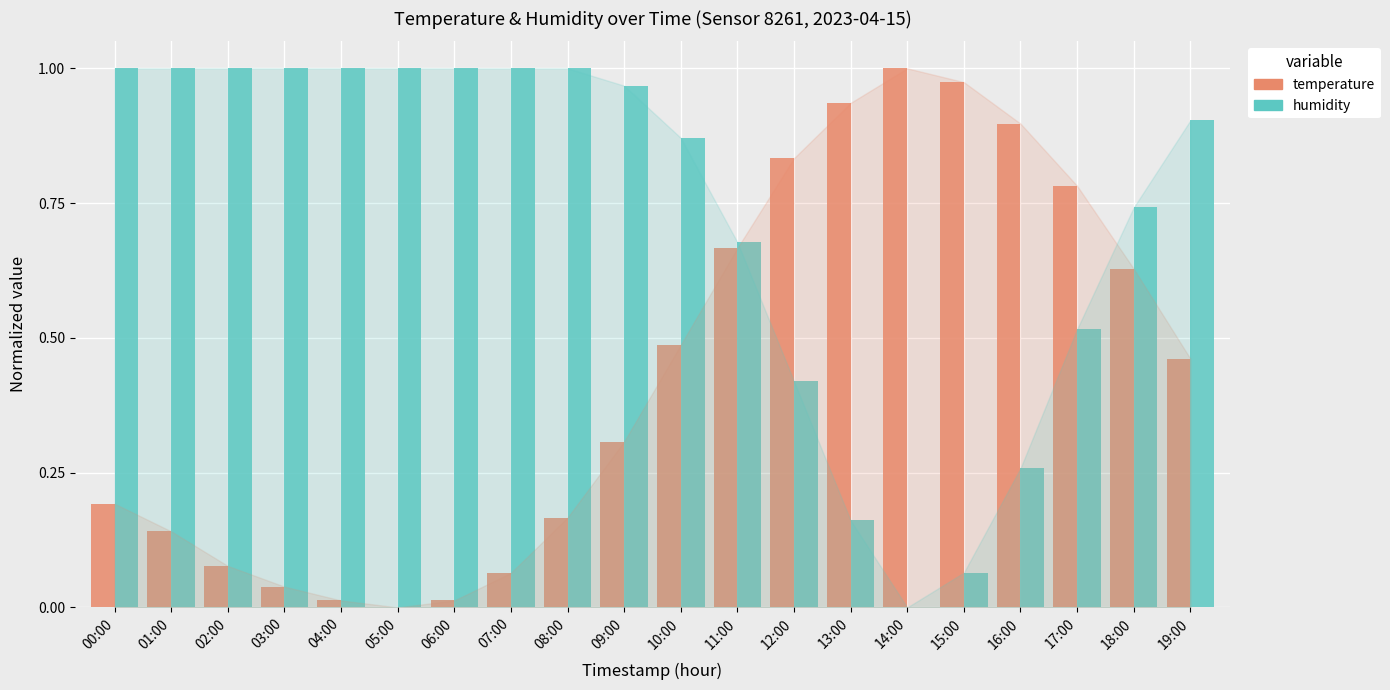

Which series has the largest total across all categories?

humidity